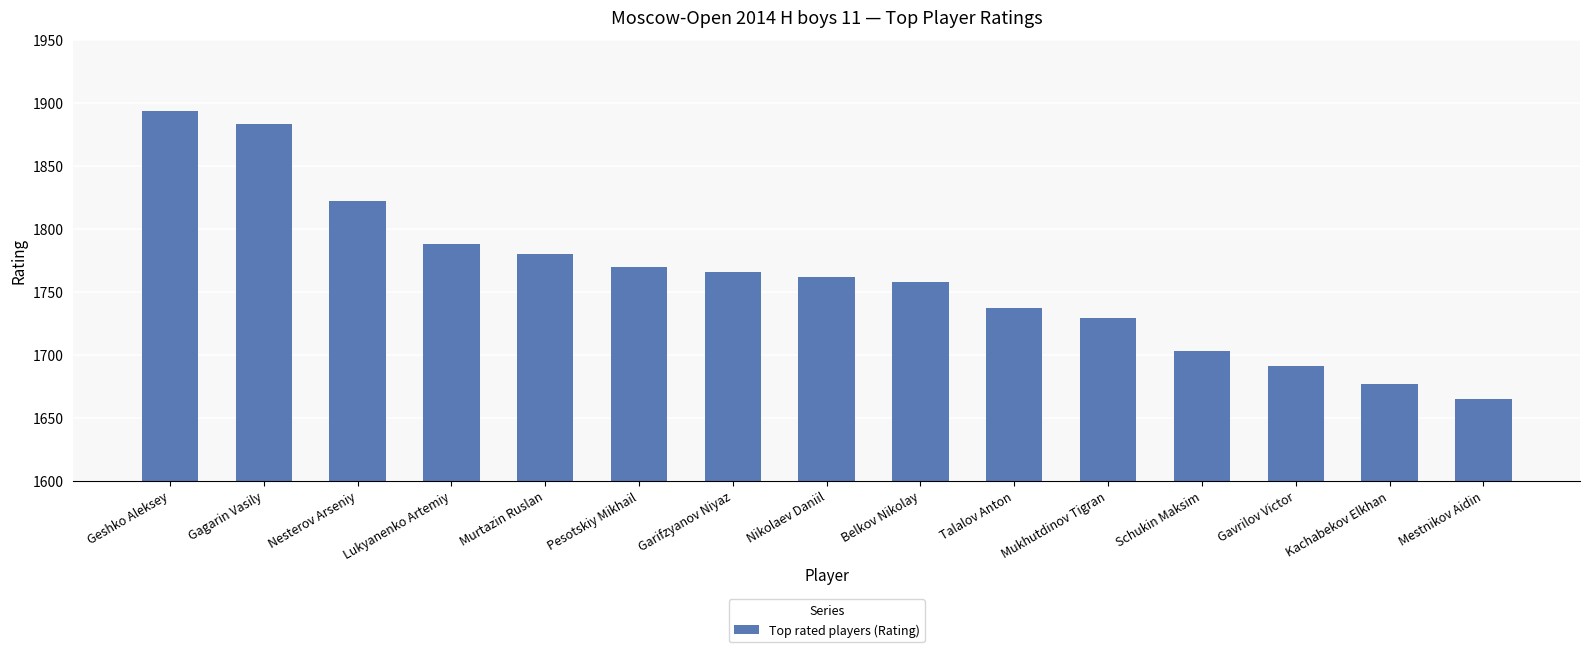

Count the number of data series in this chart.

1